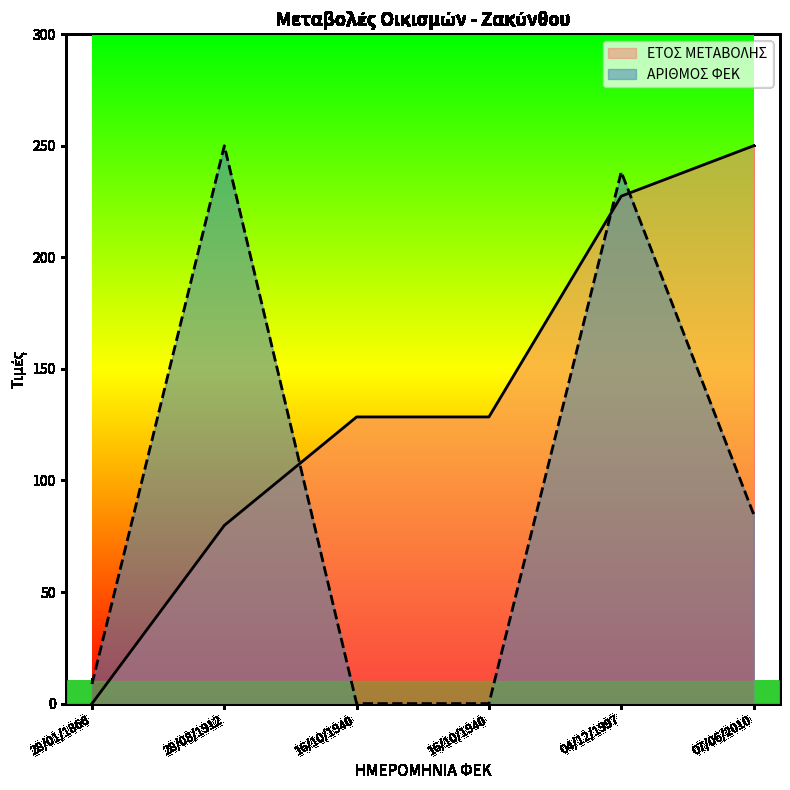

What is the difference between the maximum and minimum values in the ΑΡΙΘΜΟΣ ΦΕΚ series?

250.0